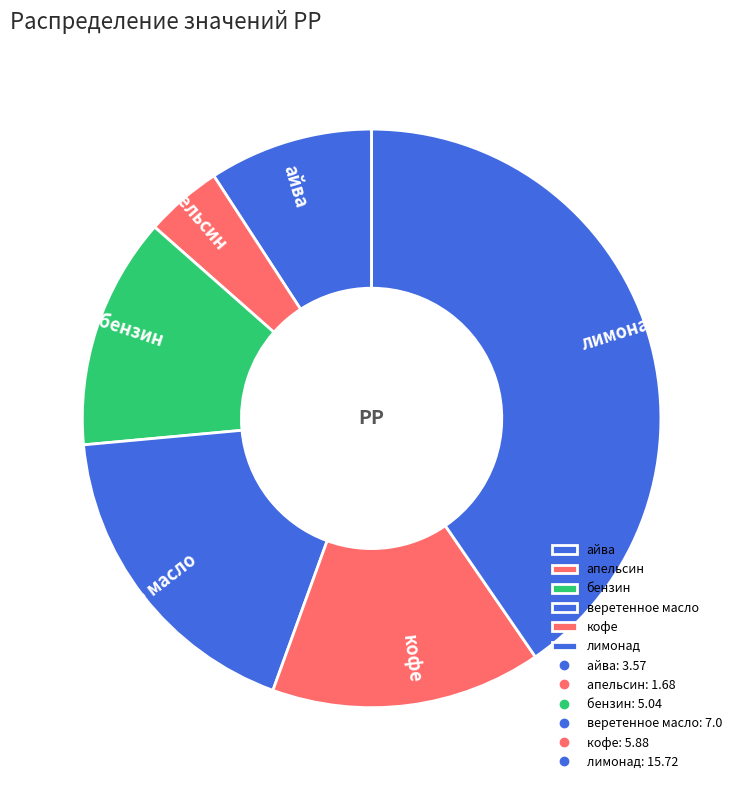

Combined, do апельсин and лимонад account for over 50%?

No